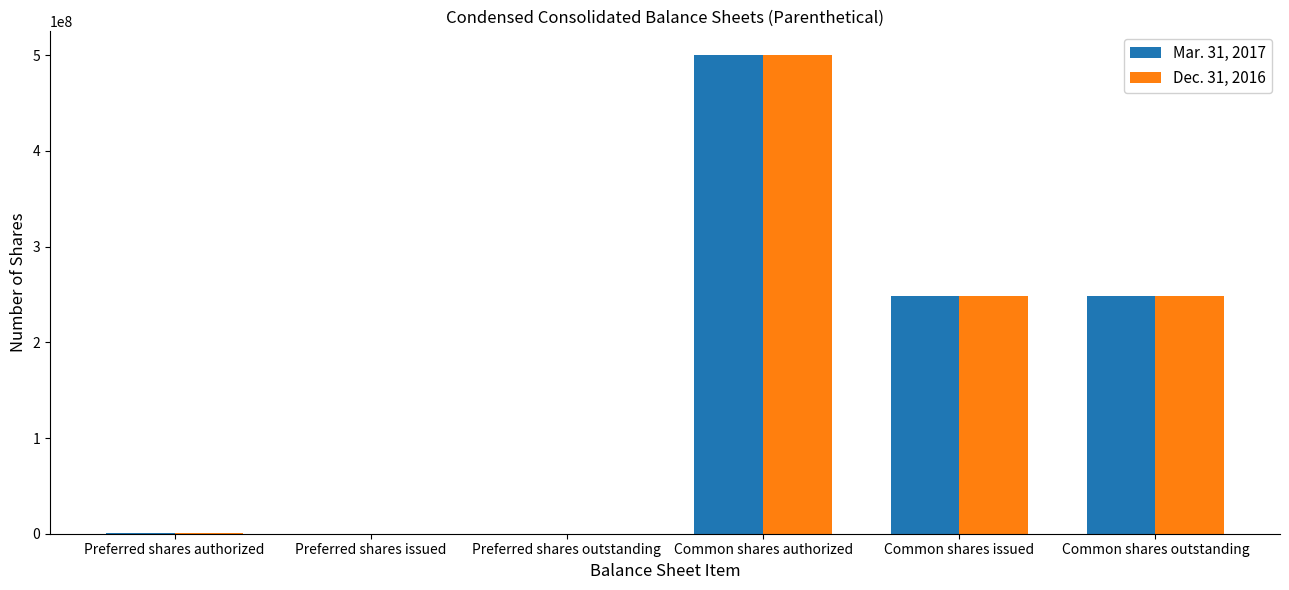

The Dec. 31, 2016 series shows 500000000 at Common shares authorized. True or false?

True